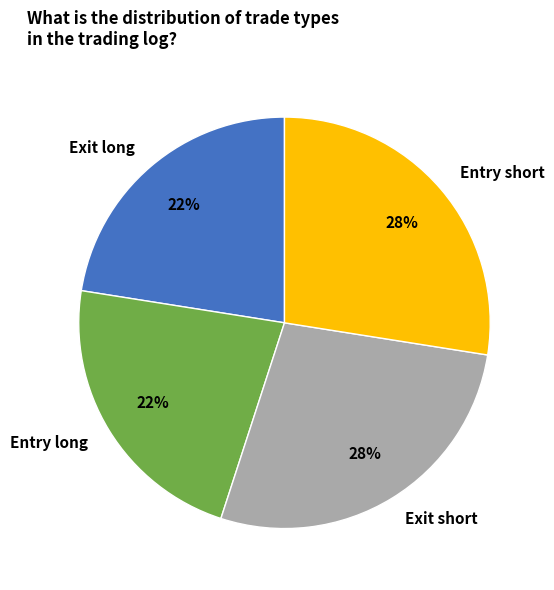

How many segments does this pie chart have?

4